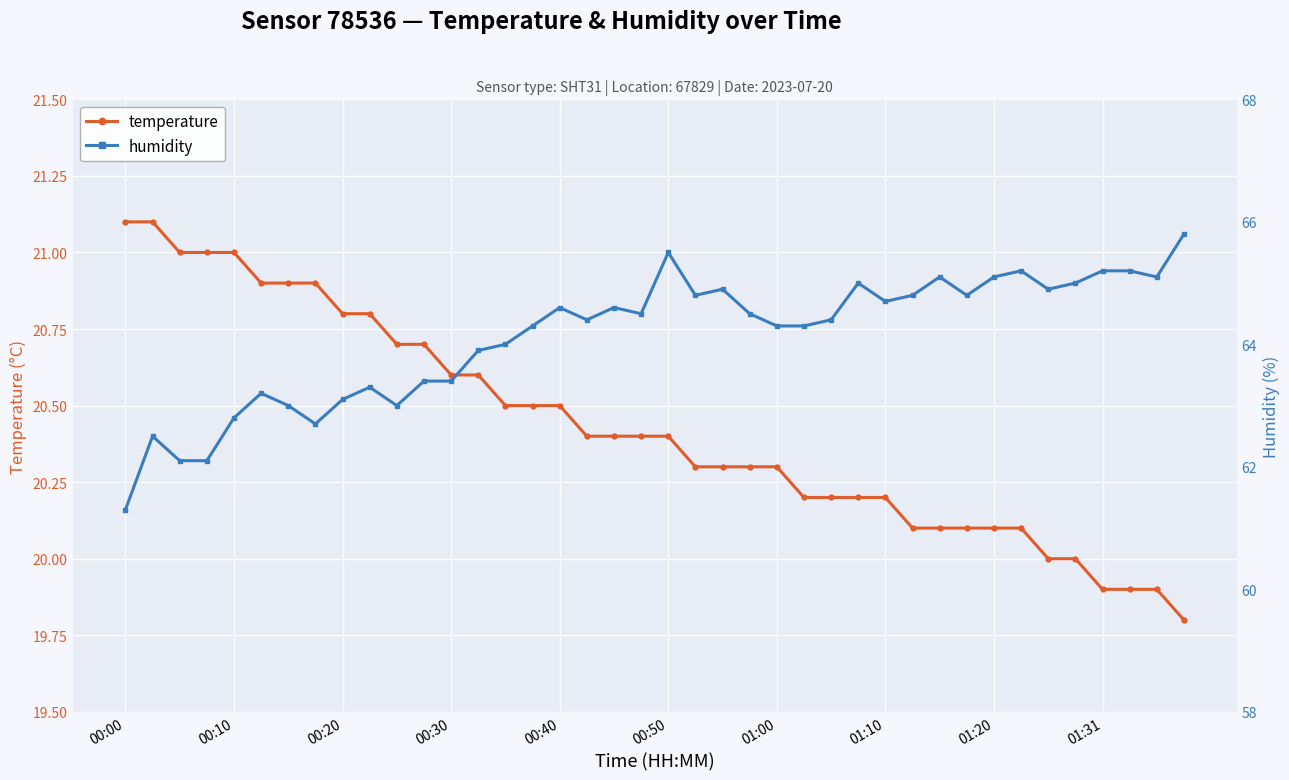

True or false: humidity and temperature cross at least once.

False